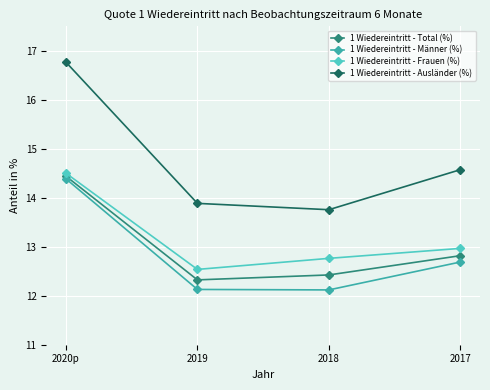

Is it true that 1 Wiedereintritt - Männer (%) equals 17.1 at 2019?

False